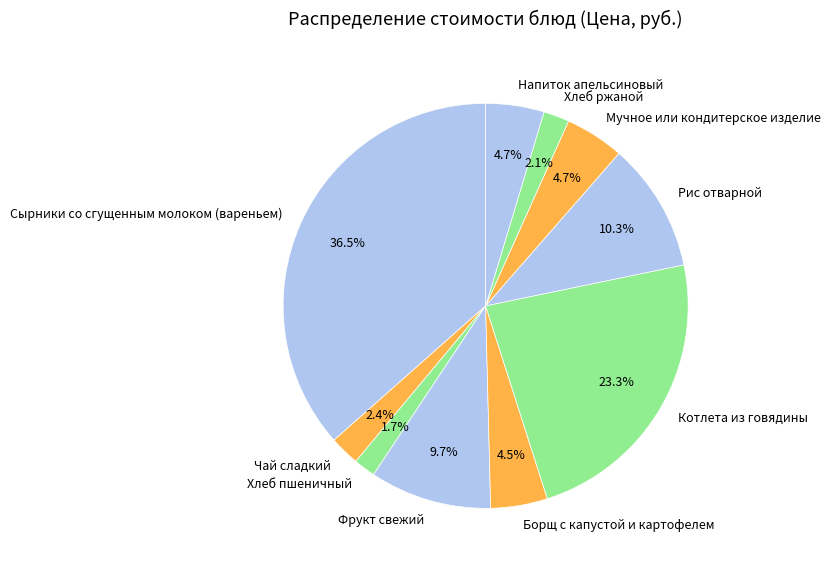

Does any single category account for the majority?

No